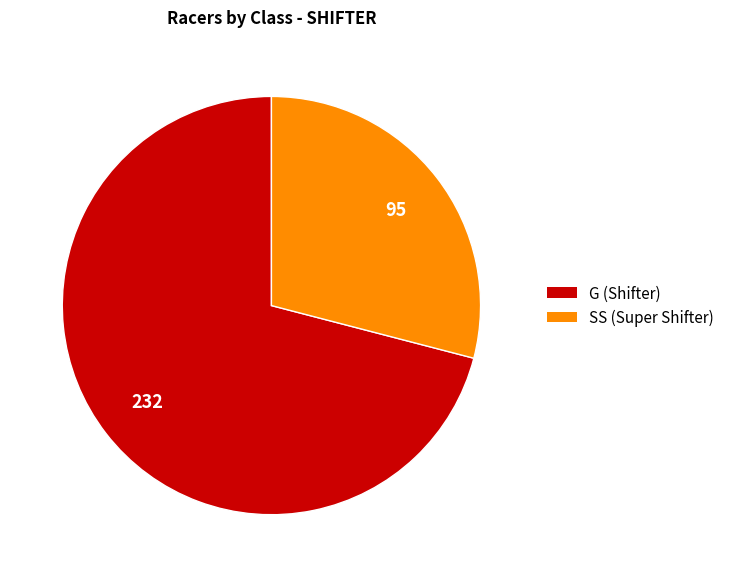

Is there a majority slice in this chart?

Yes